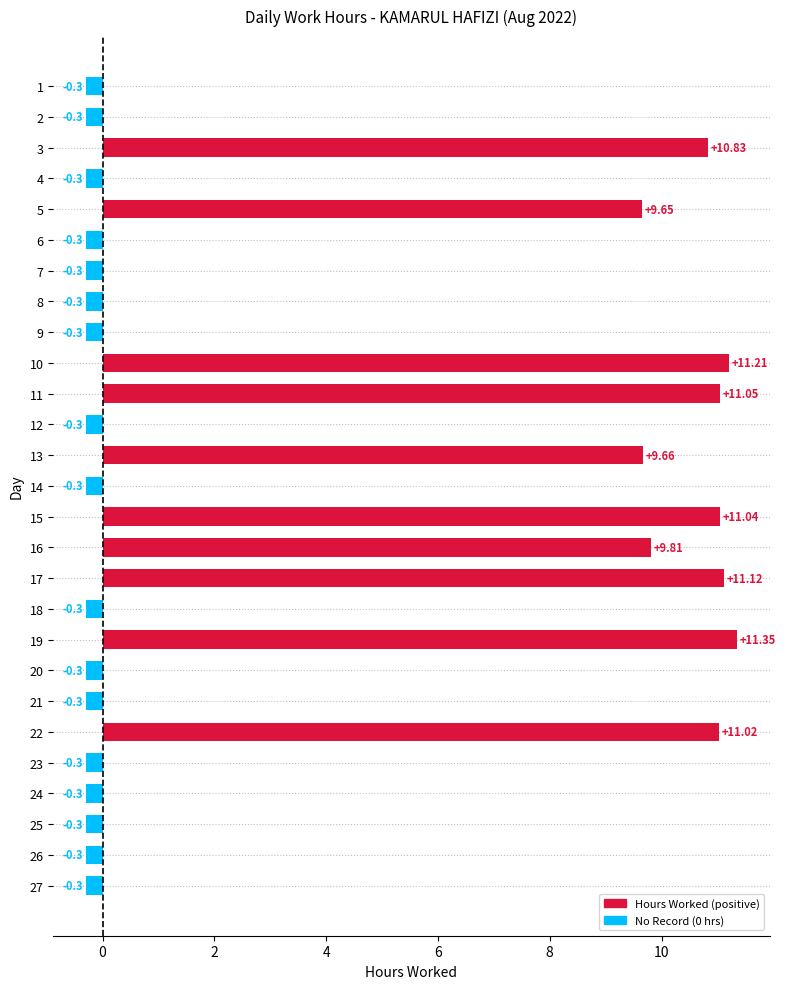

What is the difference between the second highest and minimum values?

11.5